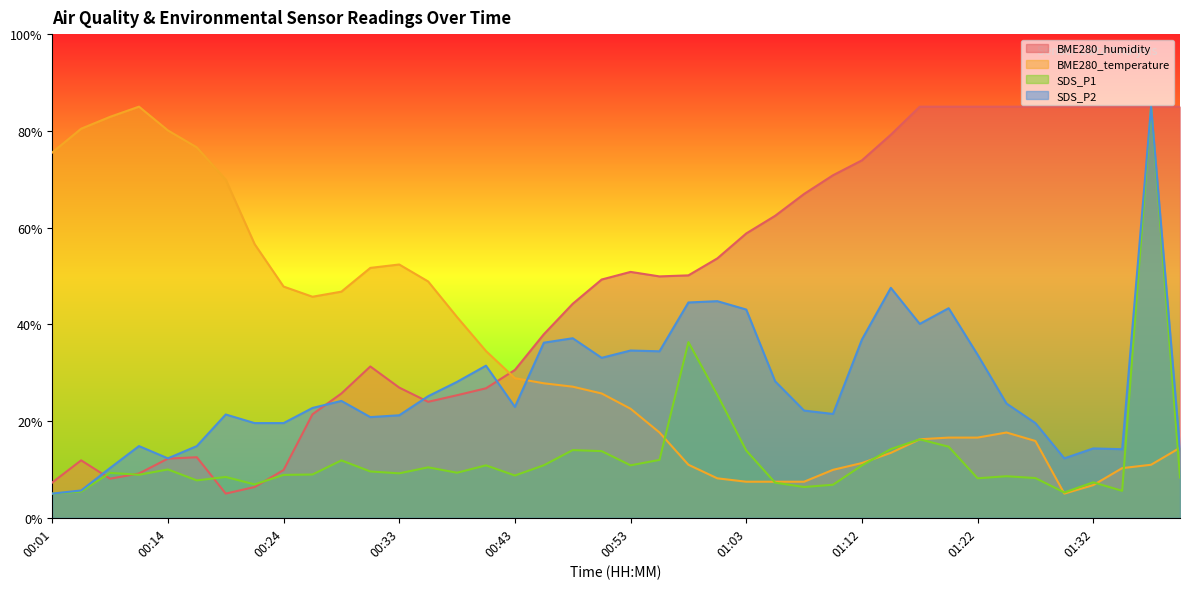

How many lines are shown in the chart?

4